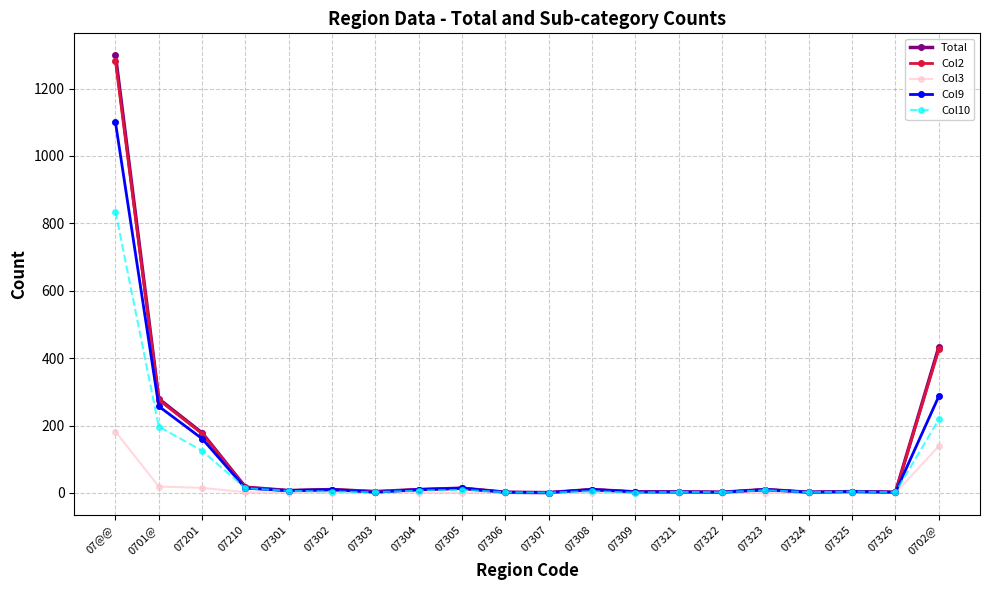

Is the value of Col3 at 0702@ greater than the value of Col10 at 0702@?

No